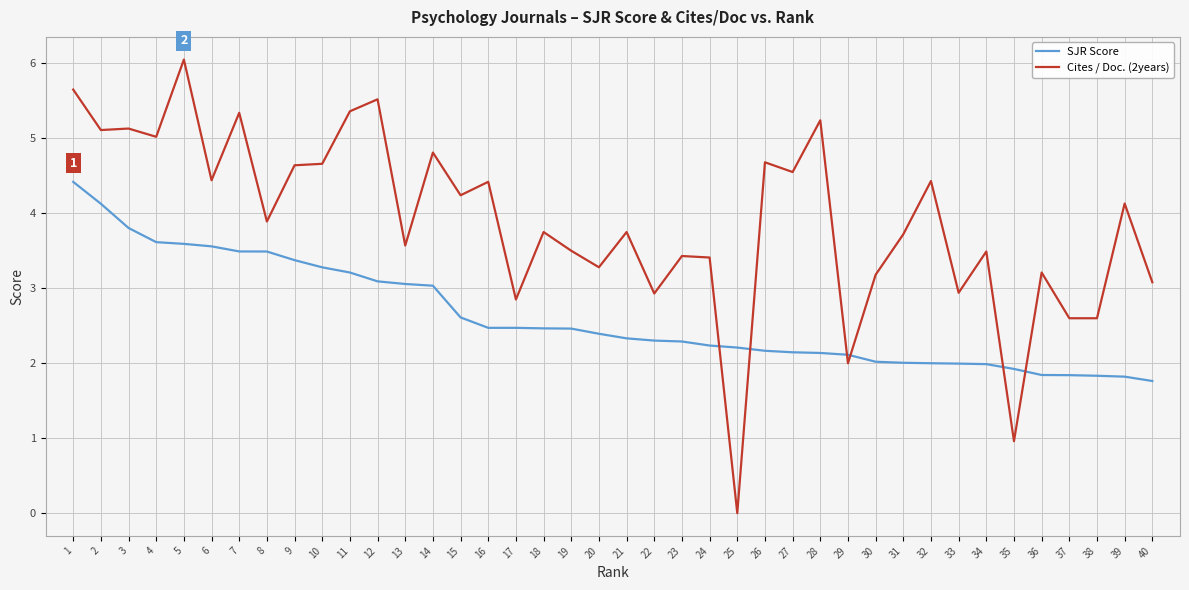

What is the lowest value of the SJR Score series?

1.8